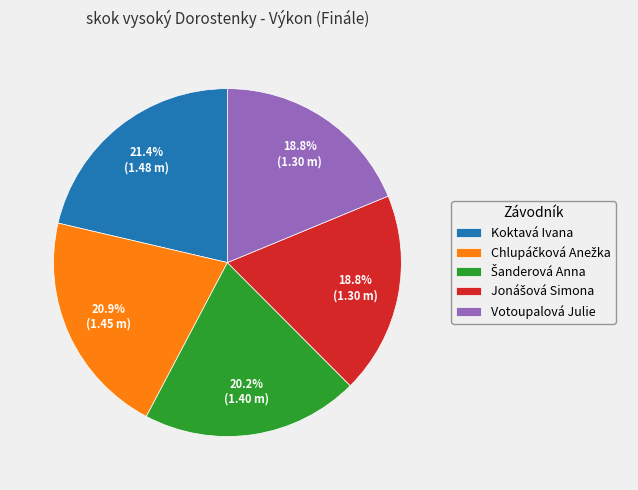

Is there a majority slice in this chart?

No